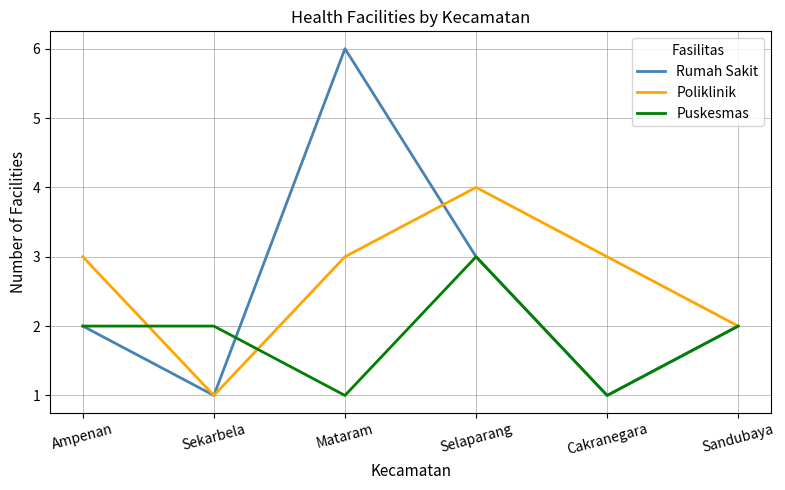

At which category does Puskesmas reach its first local valley?

Mataram